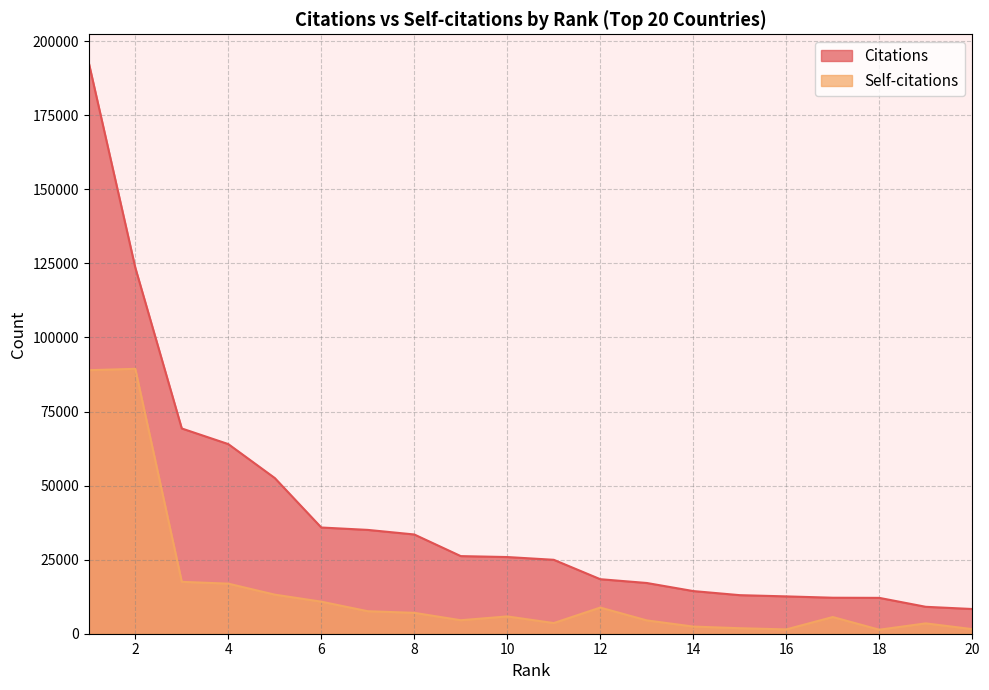

Does the chart display data point markers on the line(s)?

No